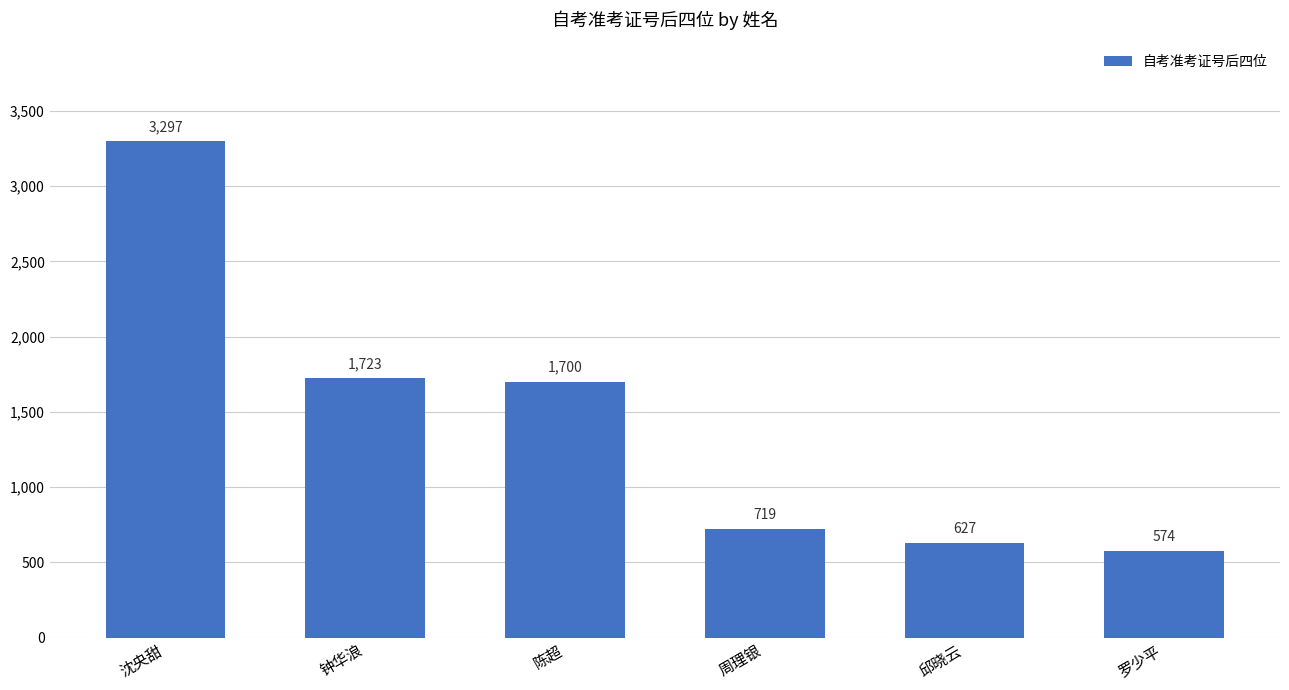

Reading left to right, what are all the values shown in this chart?

沈央甜=3297	钟华浪=1723	陈超=1700	周理银=719	邱晓云=627	罗少平=574